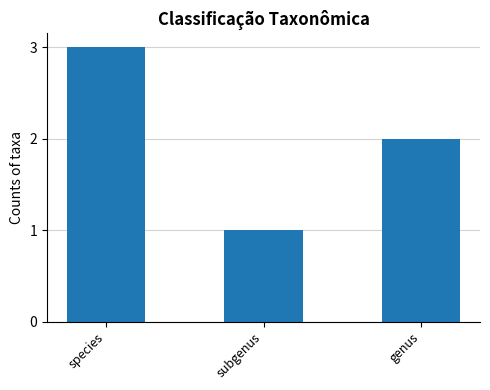

Are the bars horizontal?

No